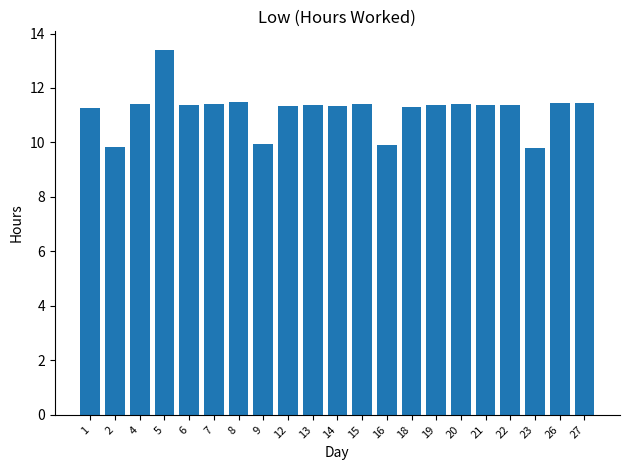

What is the ratio of the value at 9 to the value at 7?

0.9